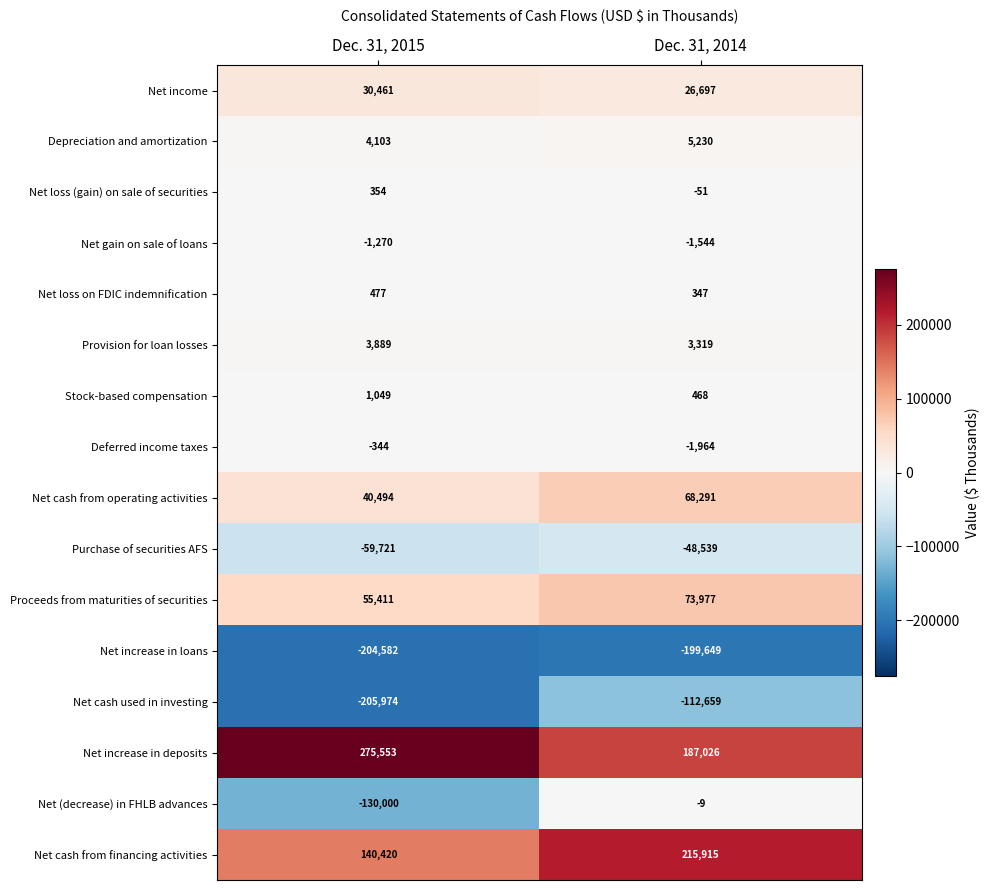

Rank the series at Dec. 31, 2014 from highest to lowest value.

Net cash from financing activities, Net increase in deposits, Proceeds from maturities of securities, Net cash from operating activities, Net income, Depreciation and amortization, Provision for loan losses, Stock-based compensation, Net loss on FDIC indemnification, Net (decrease) in FHLB advances, Net loss (gain) on sale of securities, Net gain on sale of loans, Deferred income taxes, Purchase of securities AFS, Net cash used in investing, Net increase in loans